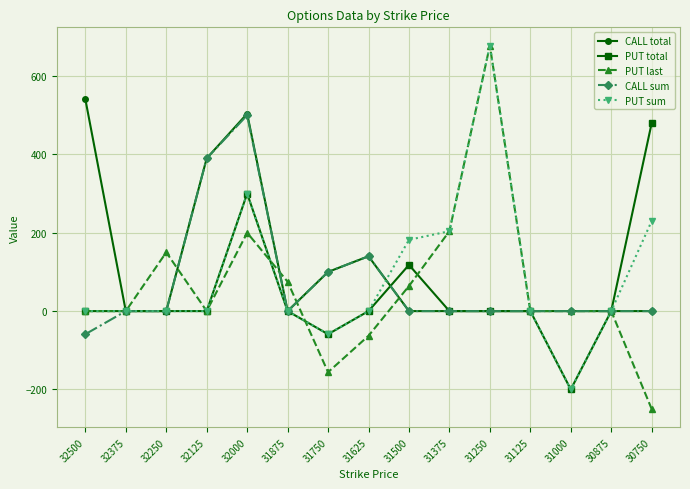

What is the sum of all CALL sum values?

1071